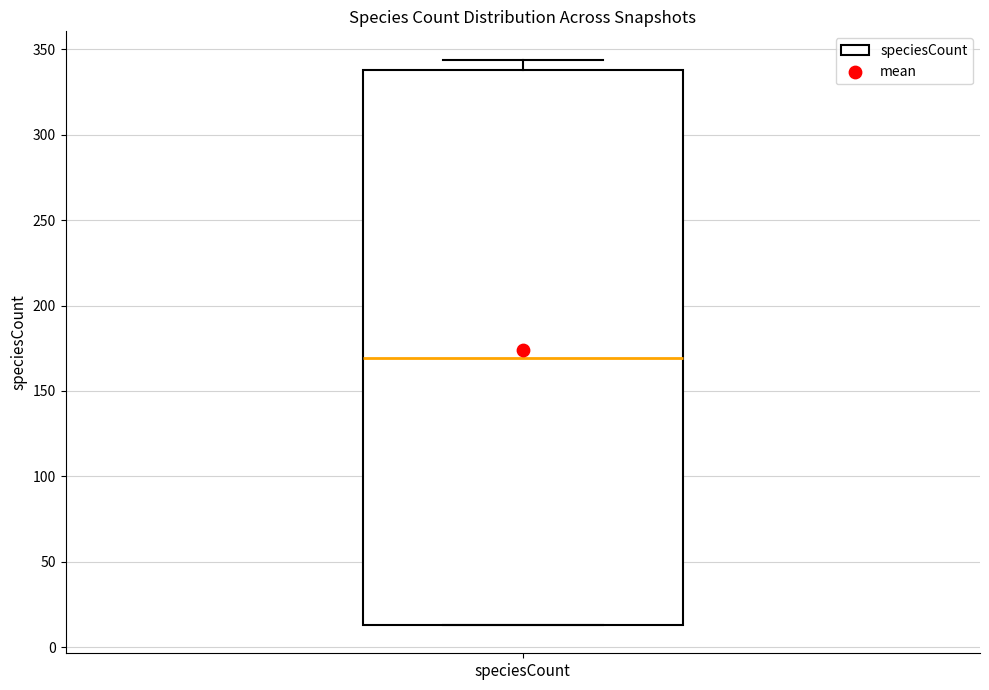

Read this box plot against the y-axis: the position of the median line, the range covered by the box, and the ends of both whiskers. The values are not printed on the chart, so give them approximately, as read against the axis.

median 170, box 15 to 340, whiskers 15 to 345